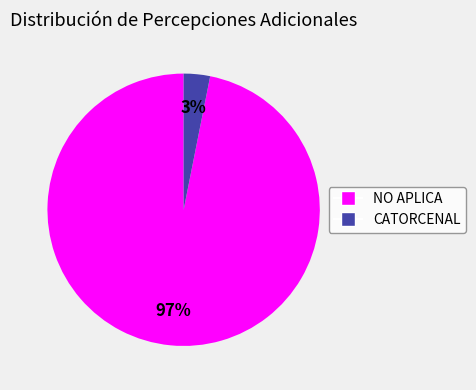

To the nearest percent, what is the average slice percentage?

50%